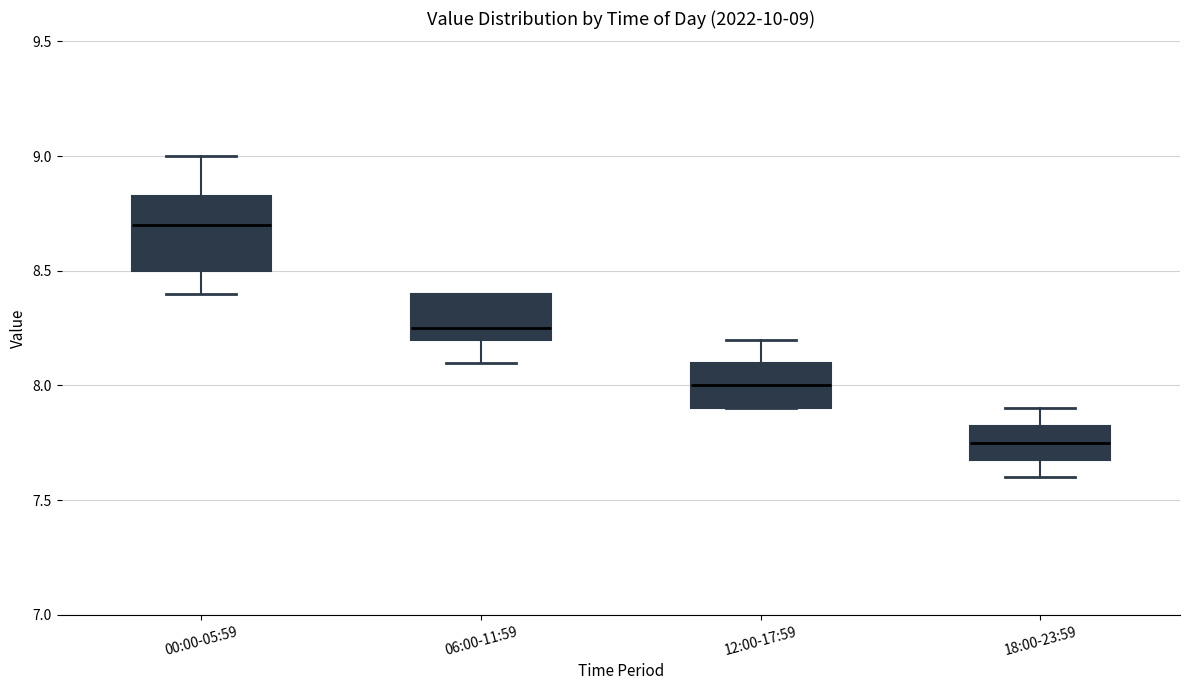

Which box has the highest median line?

00:00-05:59